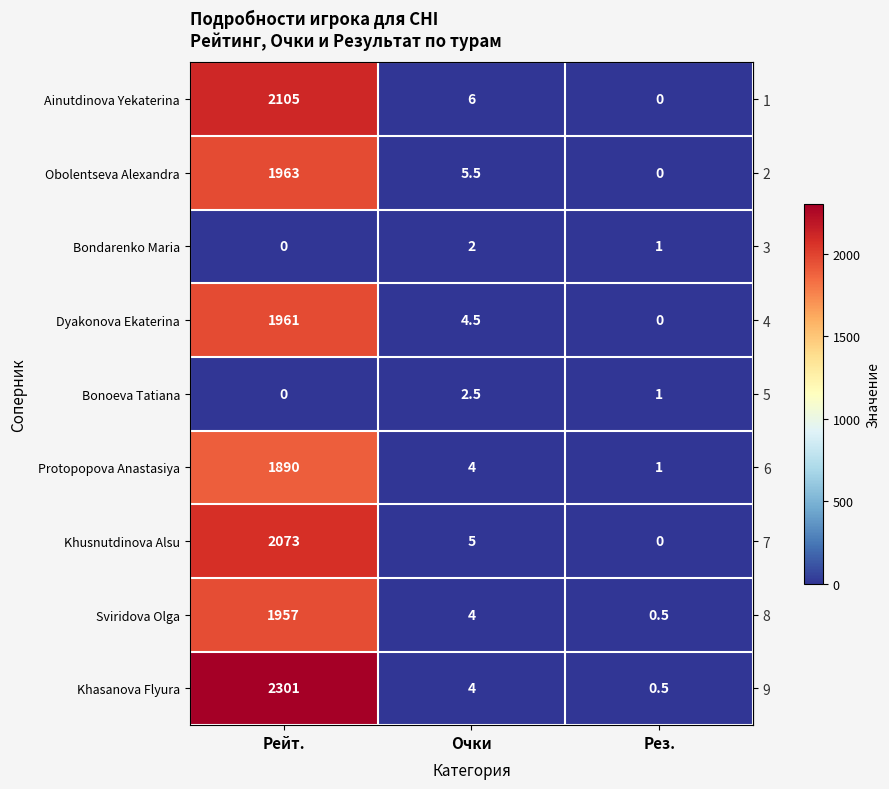

What is the difference between the second highest and minimum values in the Khusnutdinova Alsu series?

5.0